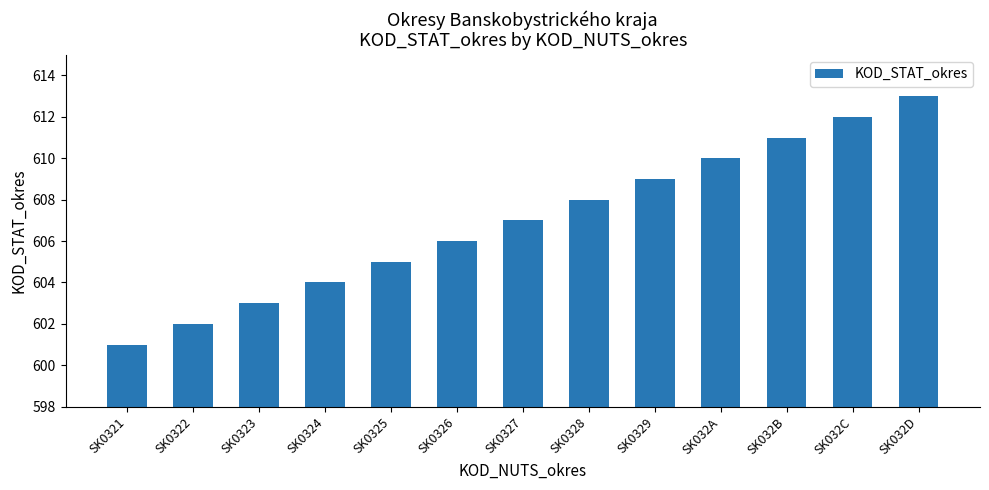

What position from the right is SK0323?

11